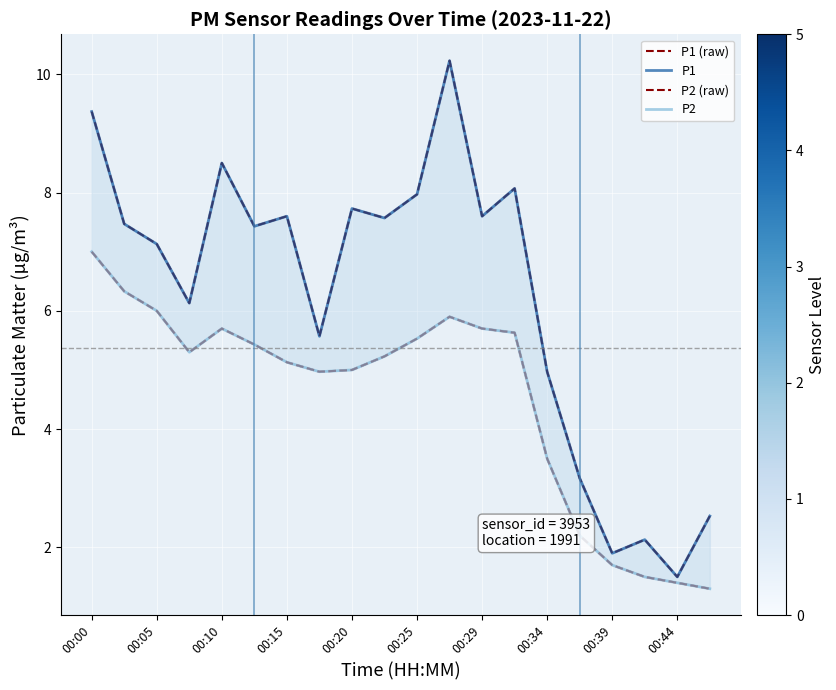

Which series changed the most between 00:25 and 16?

P1